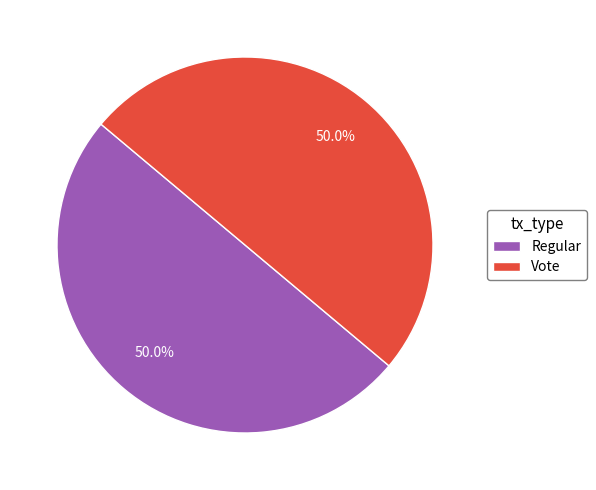

What is the ratio of the value at Regular to the value at Vote?

1.0